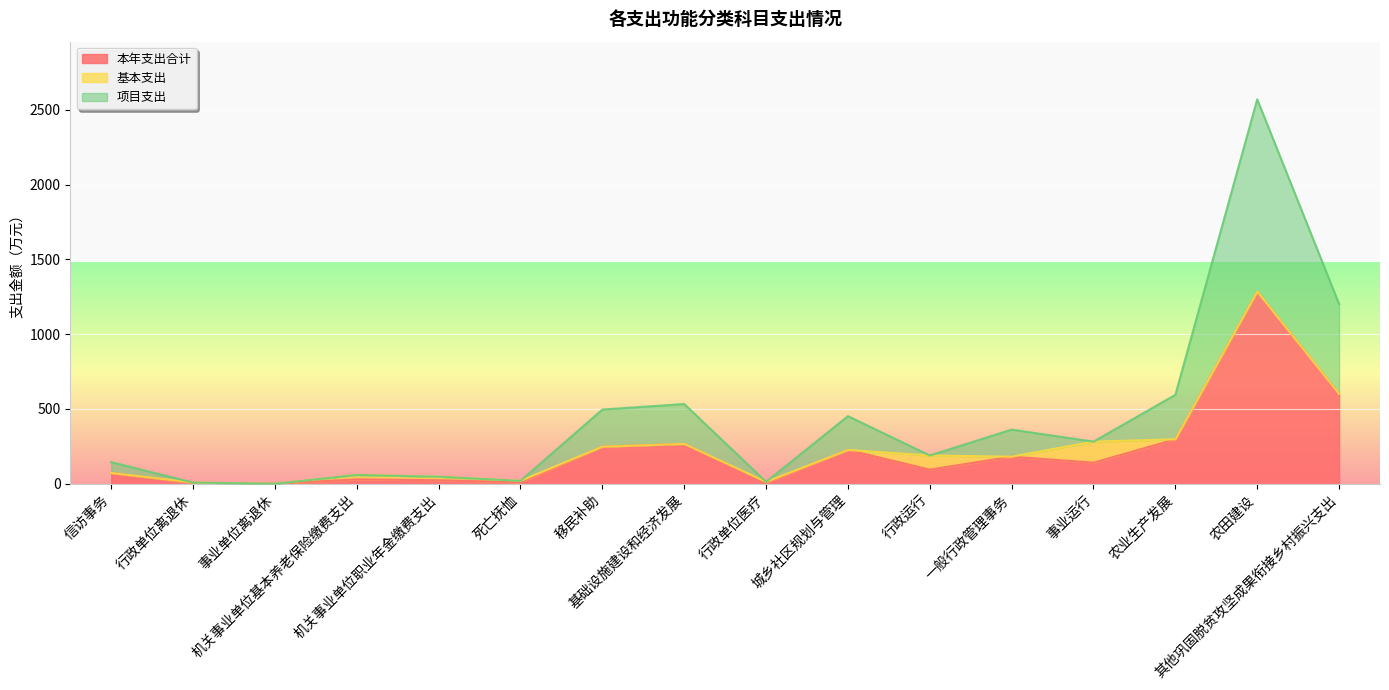

Is it true that 项目支出 equals 1202.0 at 其他巩固脱贫攻坚成果衔接乡村振兴支出?

True